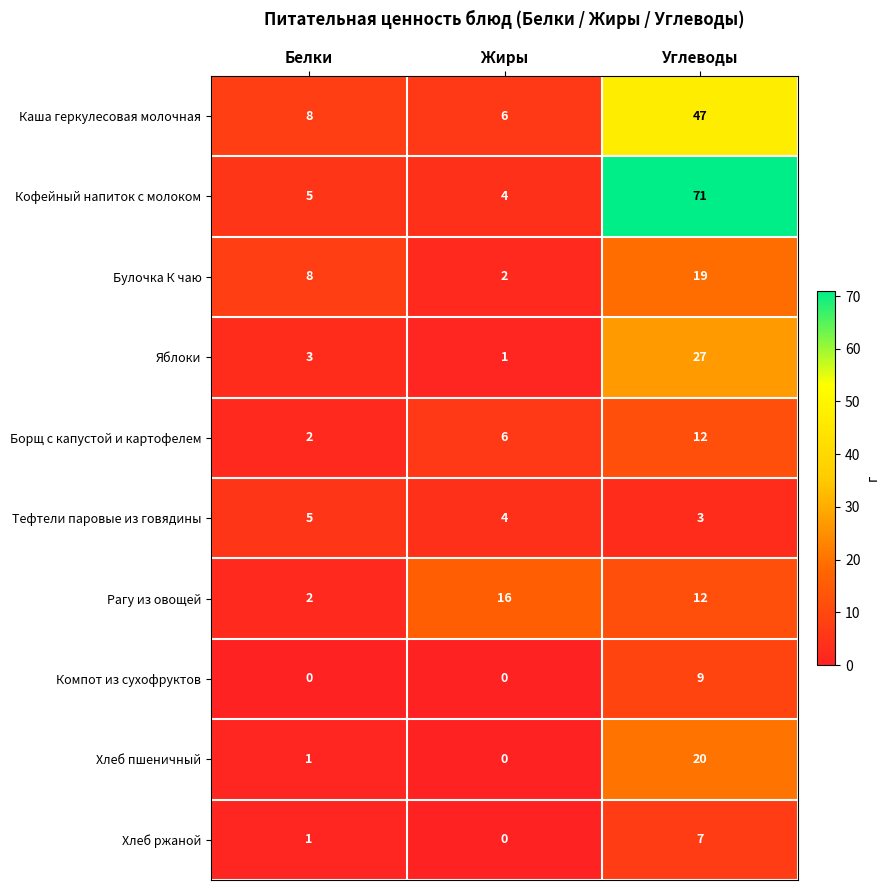

Which series has the largest total across all categories?

Кофейный напиток с молоком